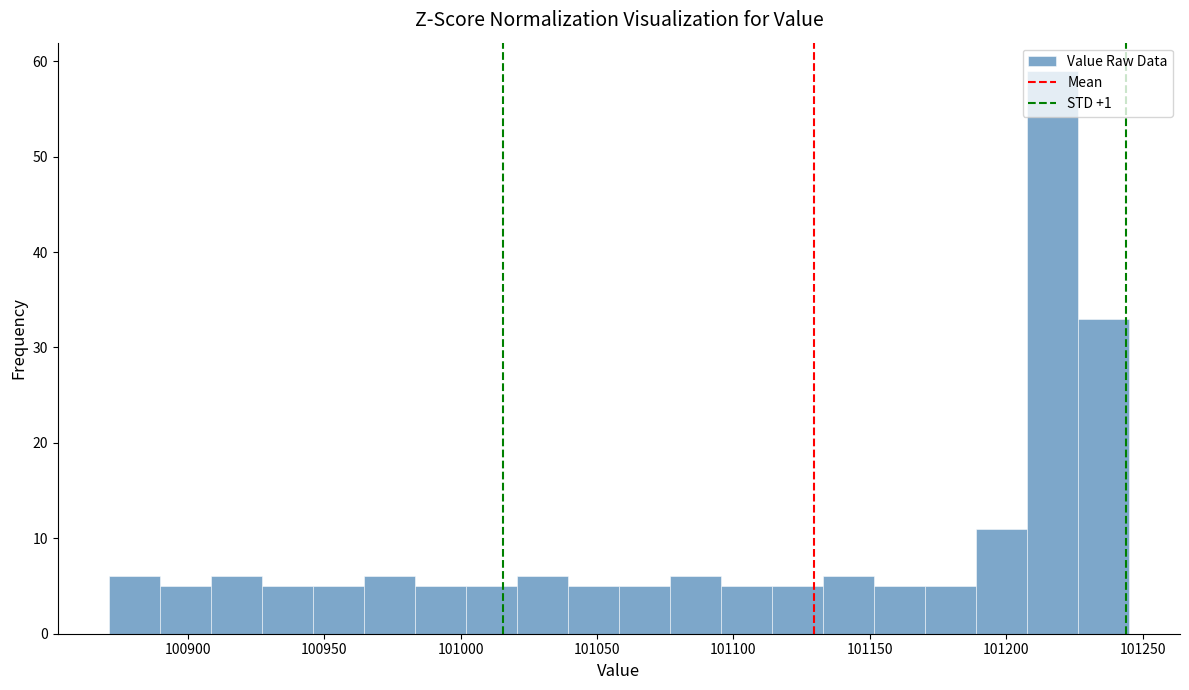

Read against the x-axis, roughly where is the centre of the tallest bar?

101215